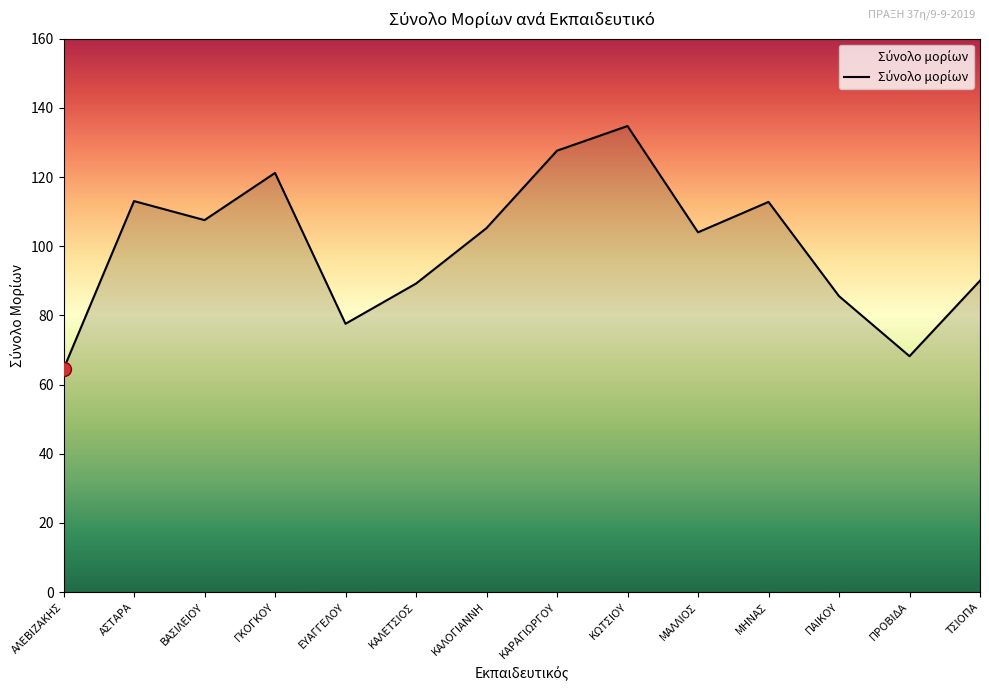

What position from the left is ΜΗΝΑΣ?

11